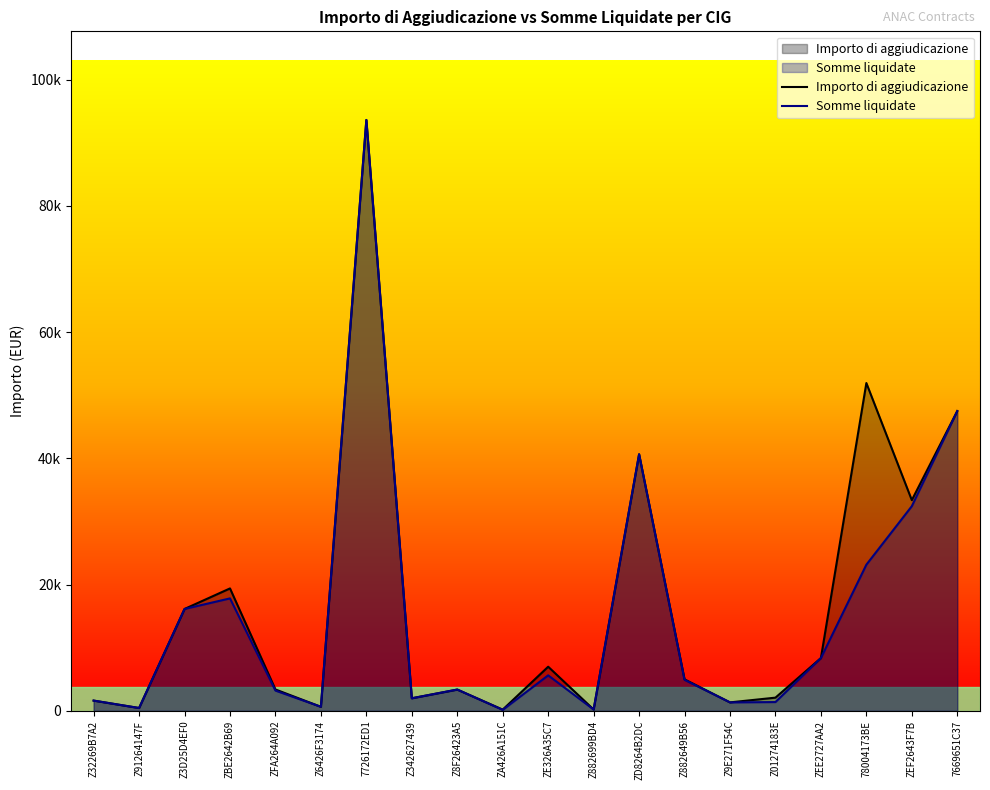

What is the lowest value of the Somme liquidate series?

165.6